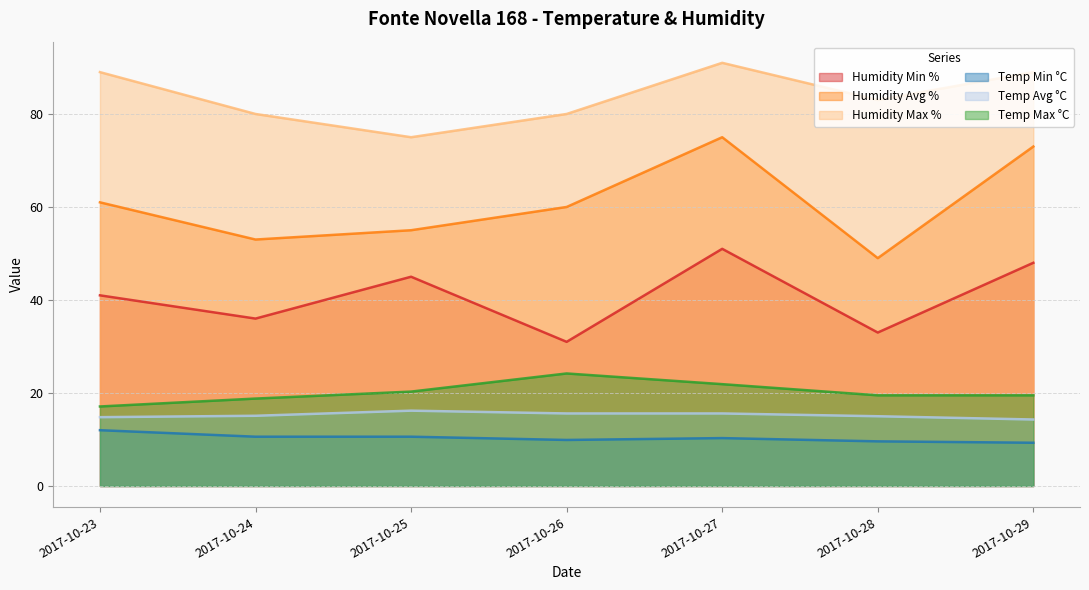

True or false: Temp Avg °C and Humidity Min % cross at least once.

False